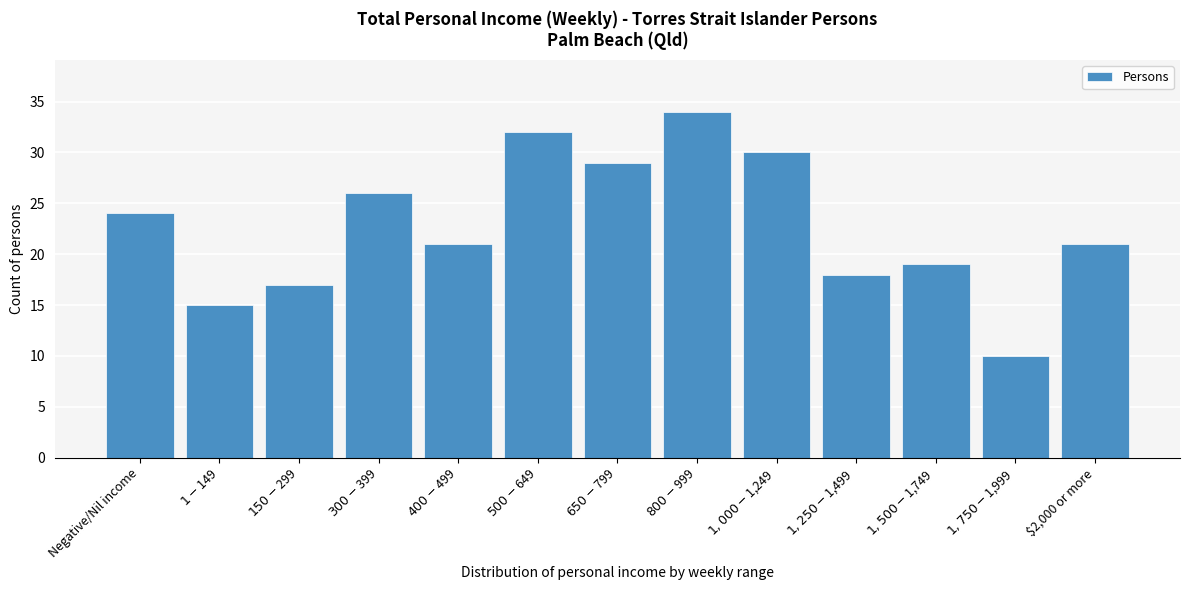

Reading left to right, extract all data points from this chart.

24	15	17	26	21	32	29	34	30	18	19	10	21